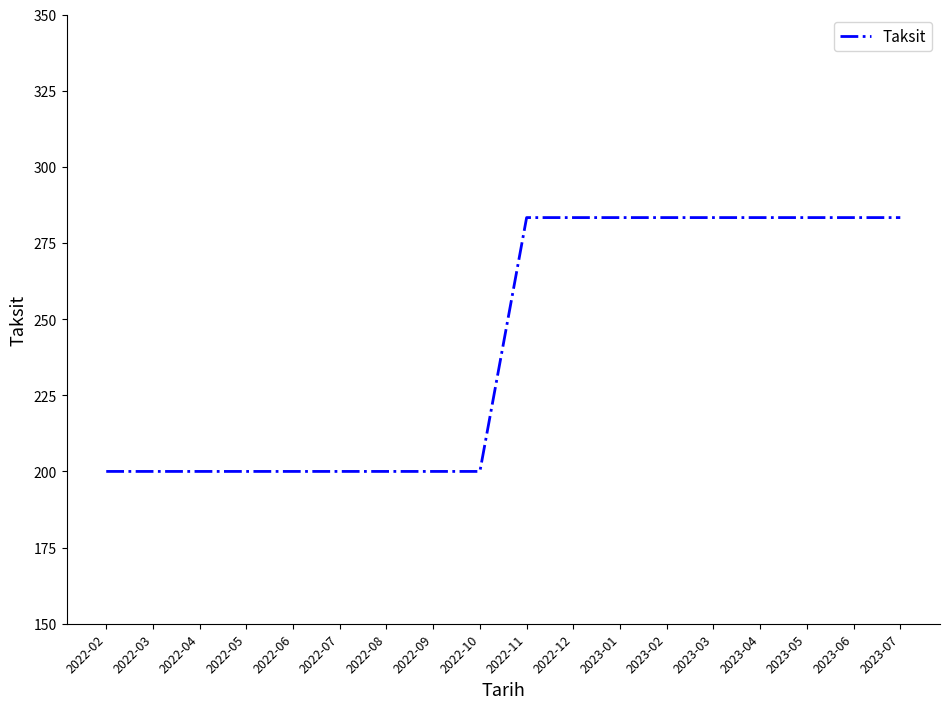

How many series are shown in this chart?

1